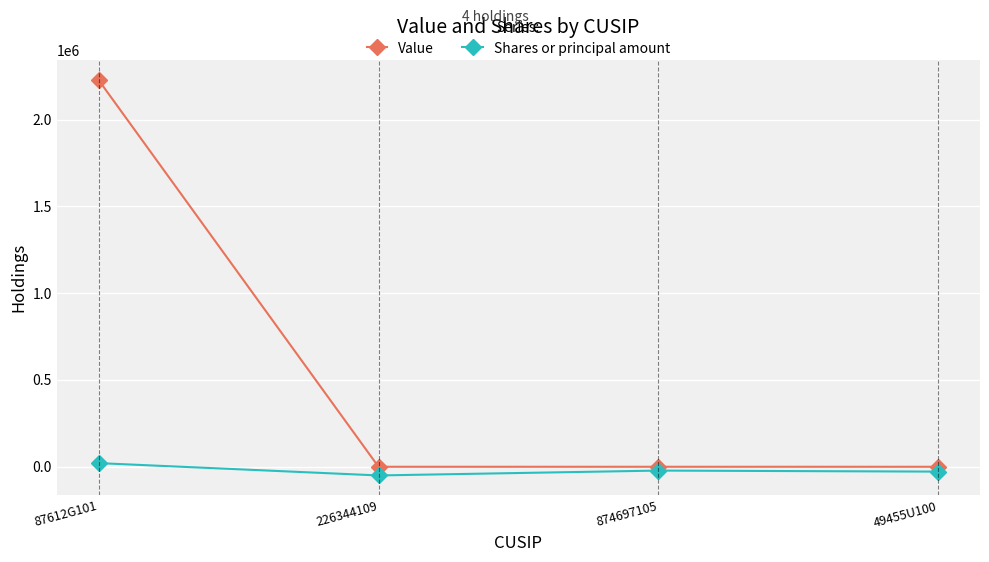

List the series in order of their overall mean, highest first.

Value, Shares or principal amount